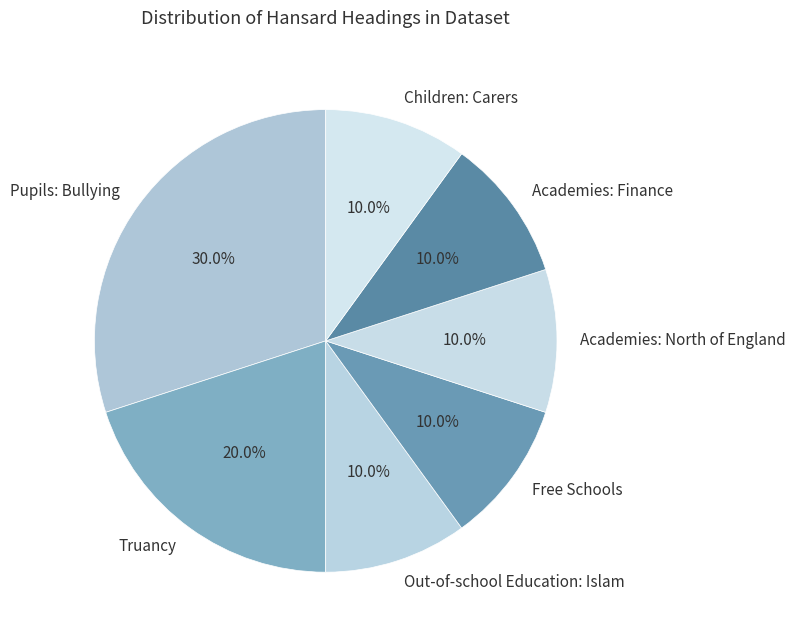

To the nearest percent, what is the combined percentage of Out-of-school Education: Islam and Free Schools?

20%